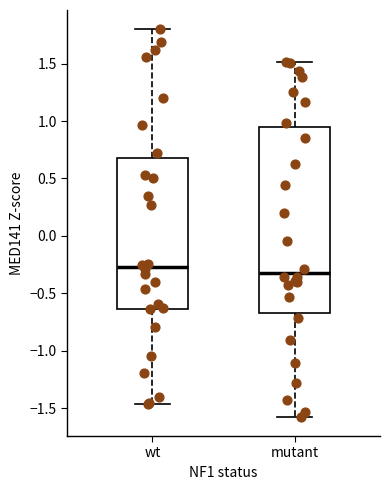

Reading left to right, transcribe this box plot: for each box, give where its median line is, the range the box spans, and where its two whiskers end, as read against the y-axis. The values are not printed on the chart, so give them approximately, as read against the axis.

wt: median -0.25, box -0.65 to 0.70, whiskers -1.45 to 1.80
mutant: median -0.30, box -0.65 to 0.95, whiskers -1.60 to 1.50